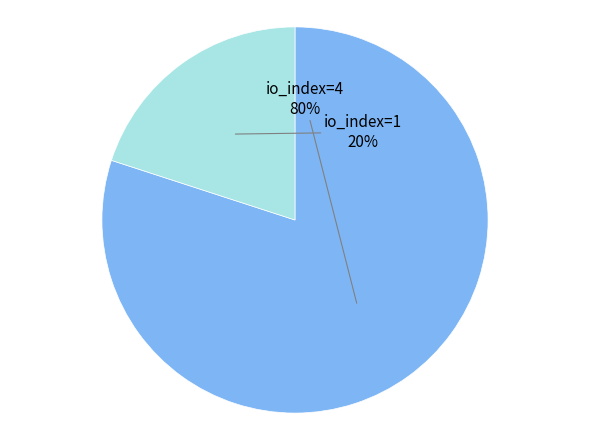

To the nearest percent, what is the average slice percentage?

50%